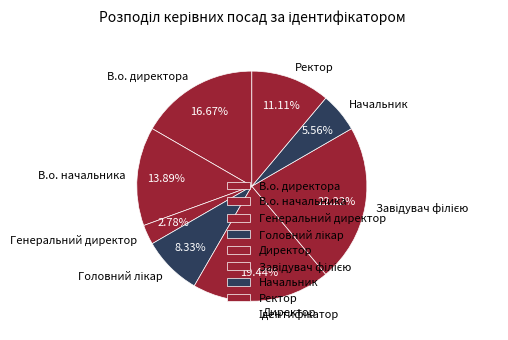

What percentage is the Начальник slice, to the nearest percent?

6%